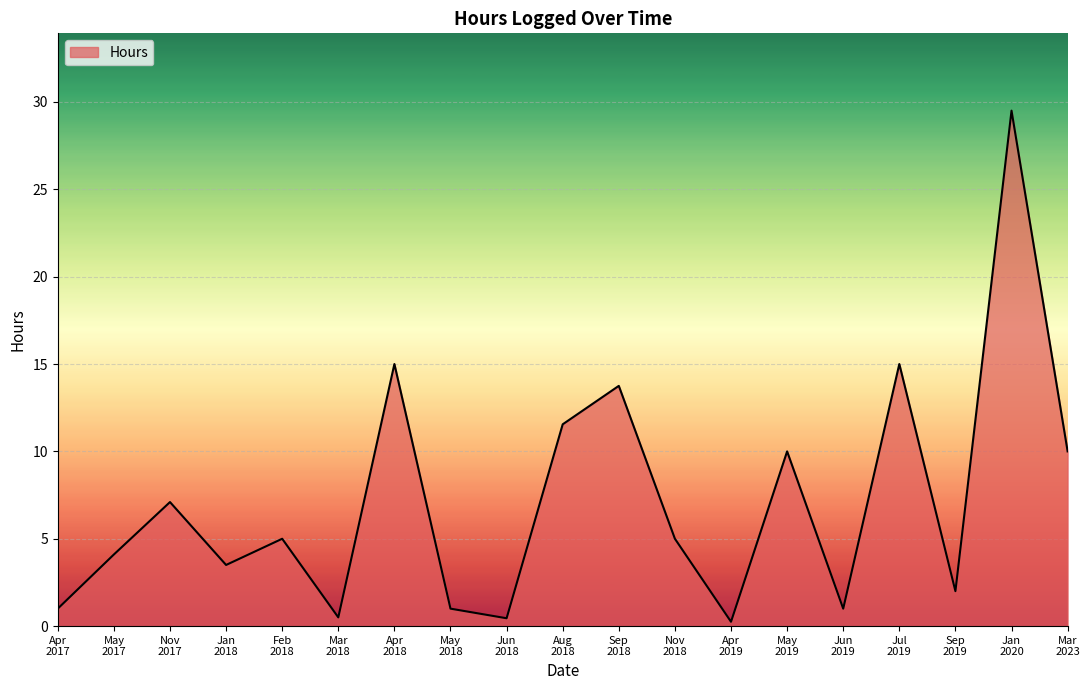

What is the maximum value shown in the chart?

29.5